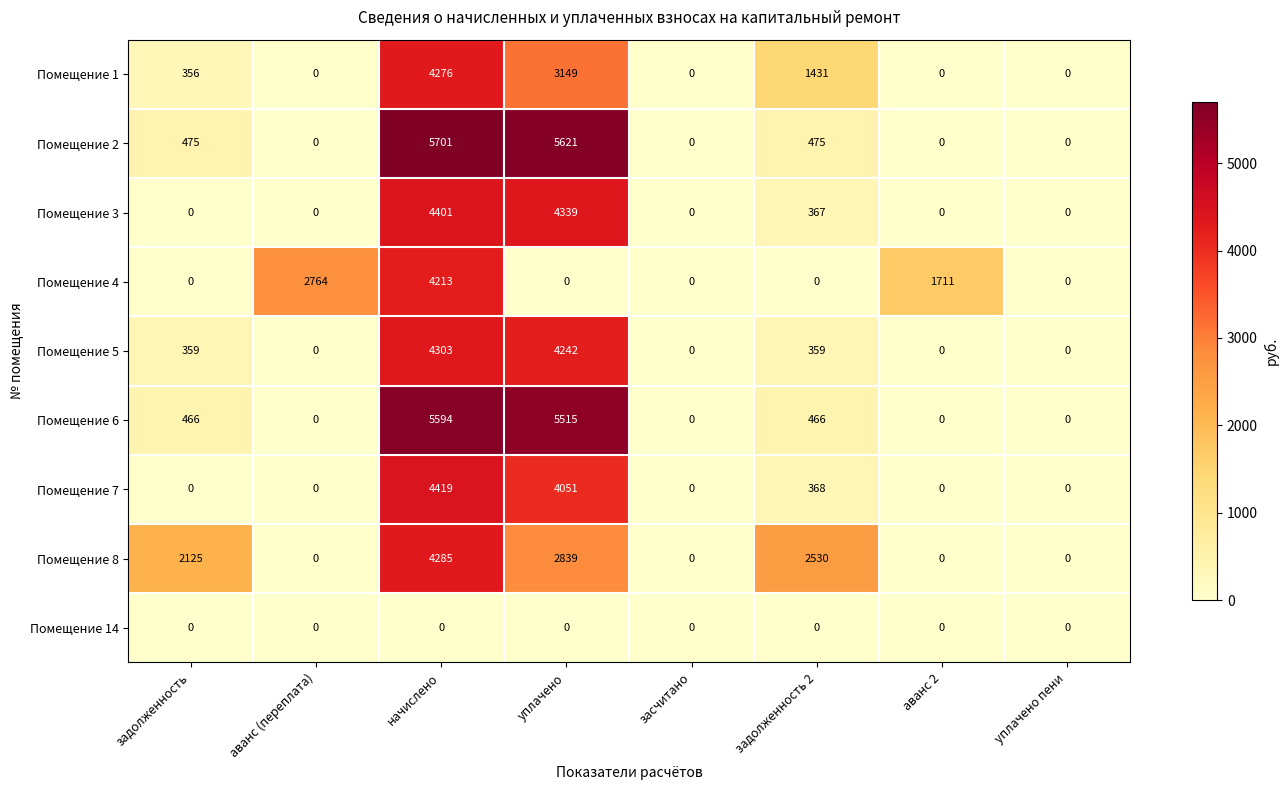

What is the greatest value displayed?

5701